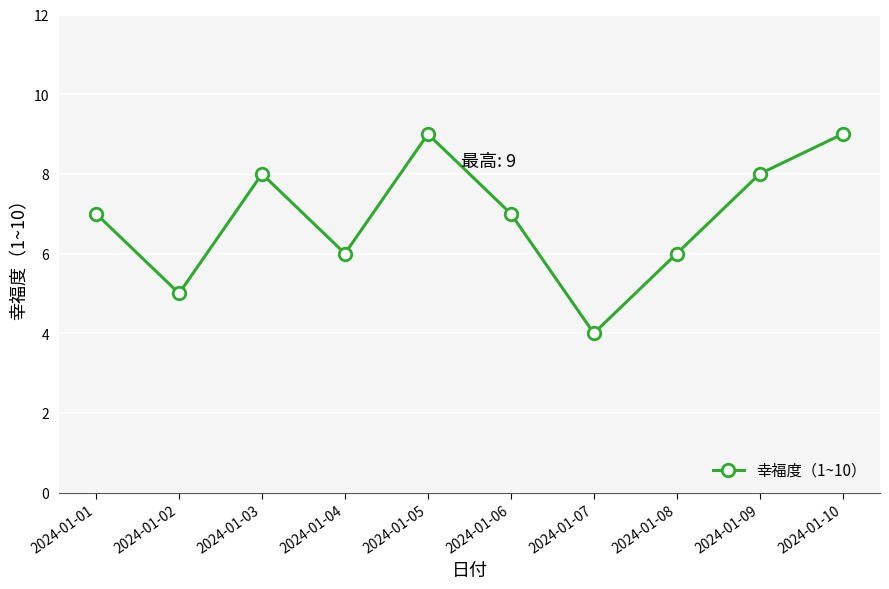

What is the sum of all values?

69